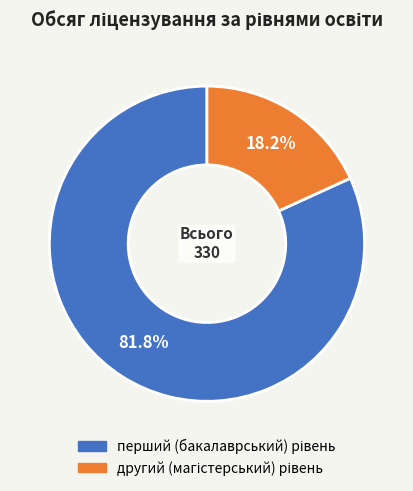

Is there any slice that represents more than half of the pie?

Yes